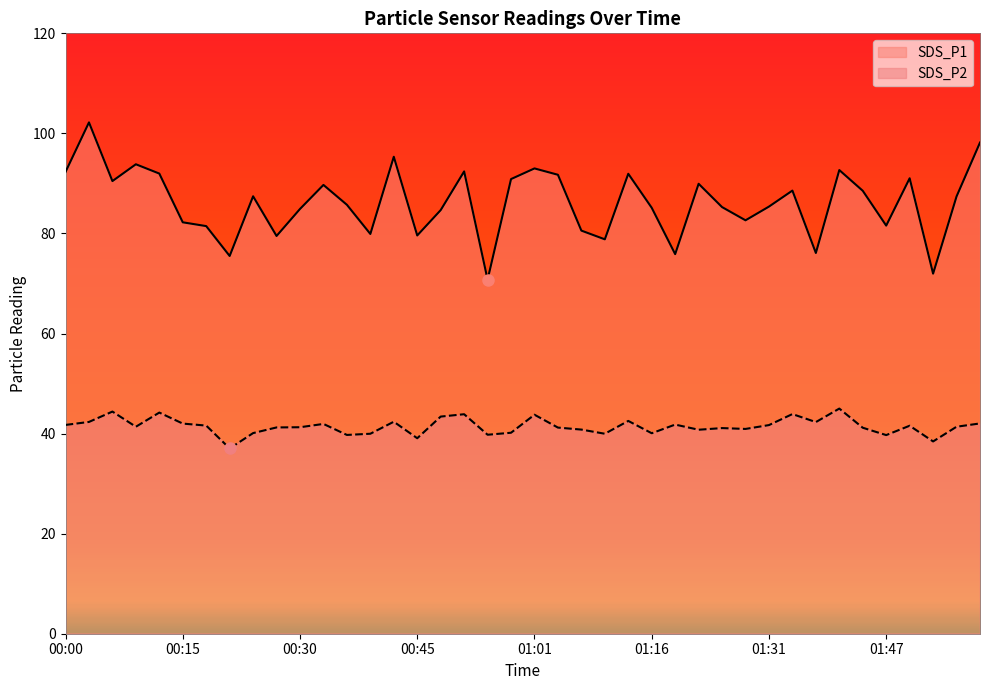

In SDS_P2, how many points are higher than both neighbors (excluding endpoints)?

12